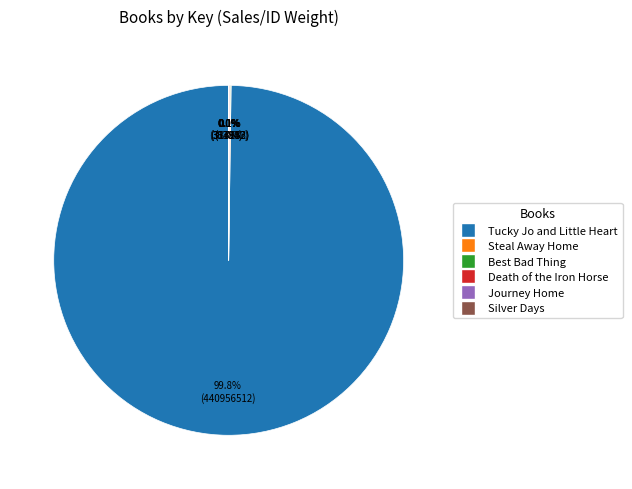

Which category accounts for the majority?

Tucky Jo and Little Heart